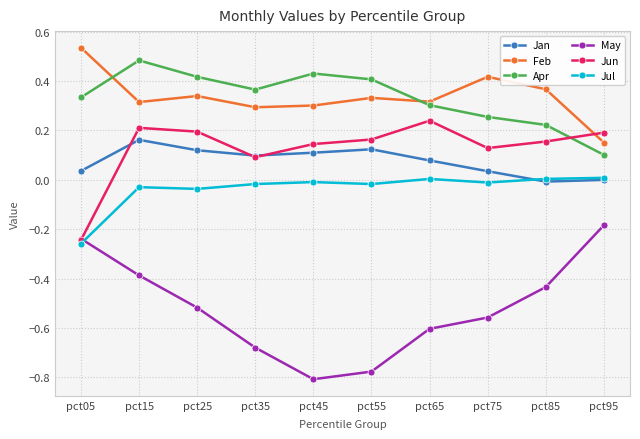

At how many categories does at least one series exceed 0?

10